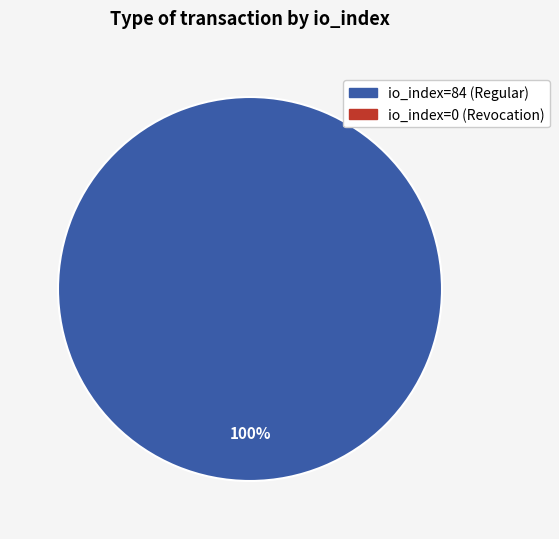

Is there any slice that represents more than half of the pie?

Yes